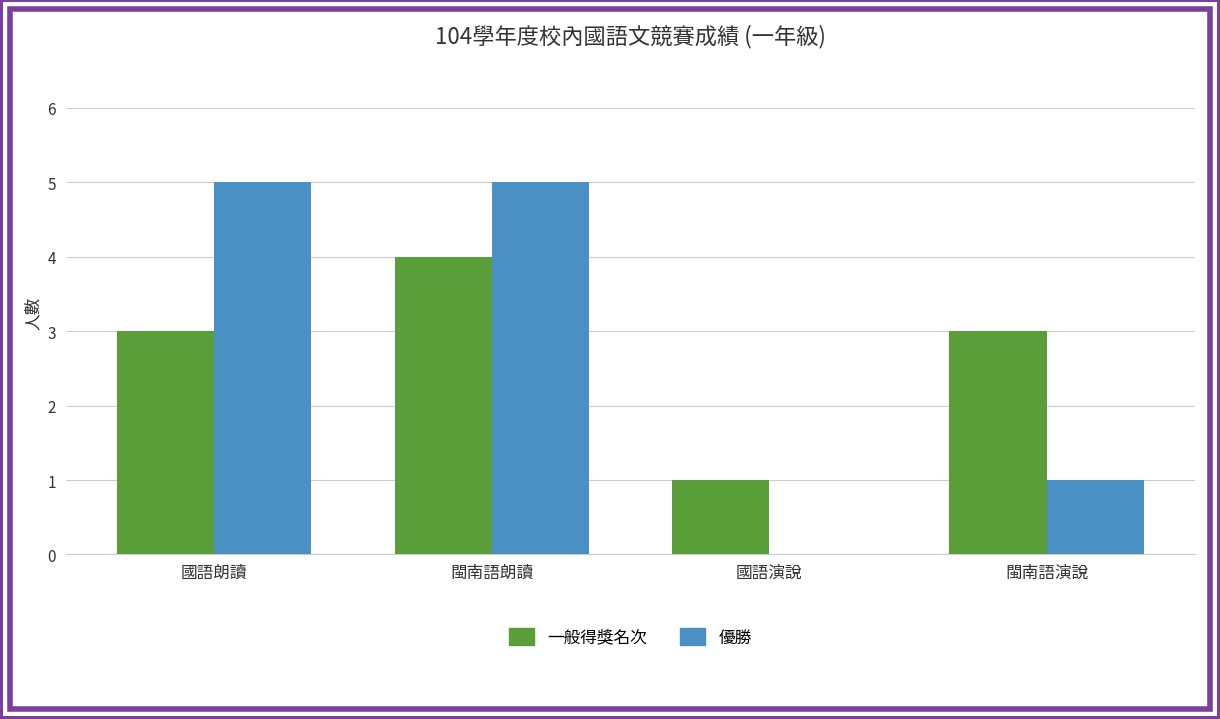

What is the total value across all series at 閩南語演說?

4